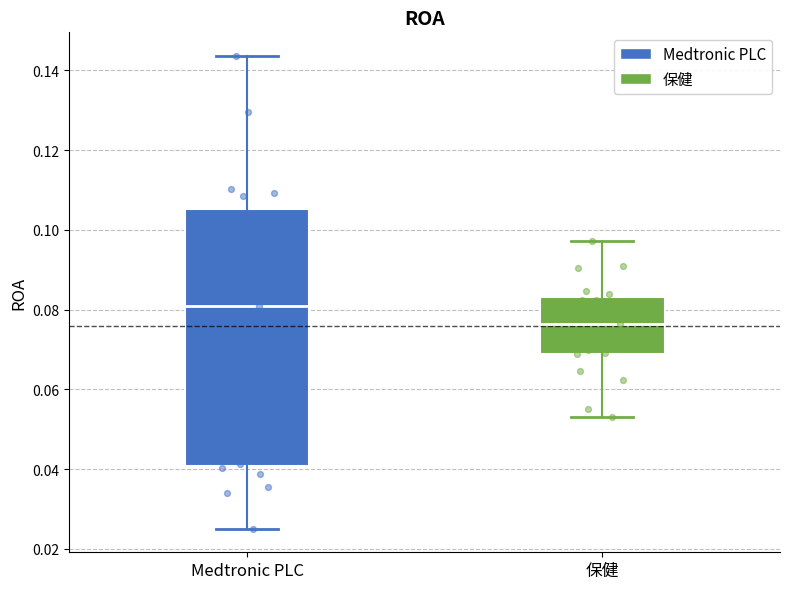

Reading left to right, read every box against the y-axis: the position of its median line, the range the box covers, and the ends of its whiskers. The values are not printed on the chart, so give them approximately, as read against the axis.

Medtronic PLC: median 0.080, box 0.040 to 0.106, whiskers 0.026 to 0.144
保健: median 0.076, box 0.070 to 0.084, whiskers 0.054 to 0.098